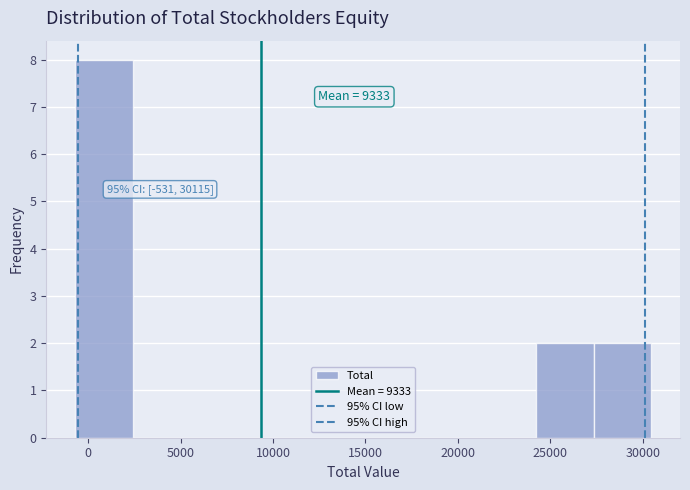

Which range on the x-axis has the tallest bar?

-500 to 2500